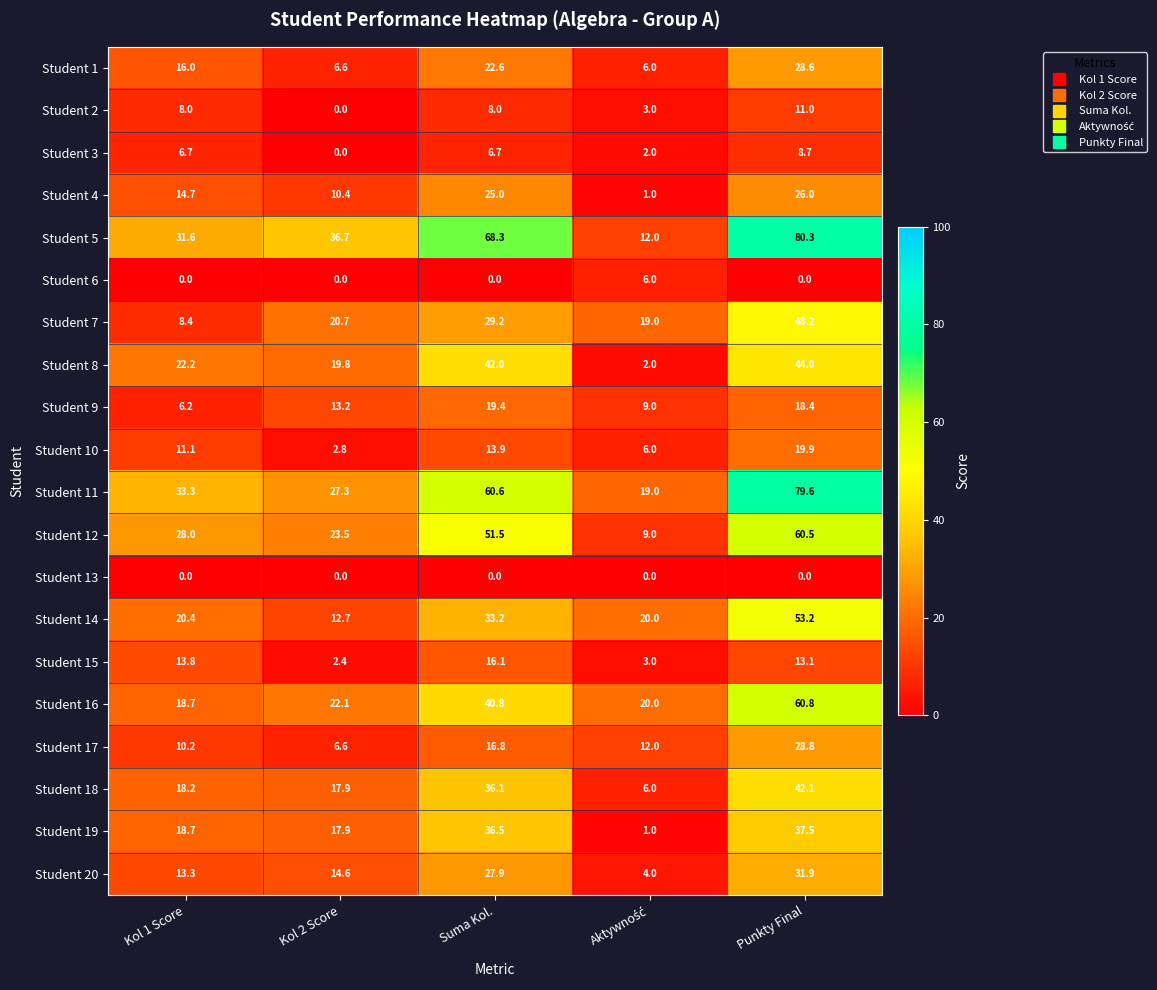

Rank the series by their maximum value, from lowest to highest.

Student 13, Student 6, Student 3, Student 2, Student 15, Student 9, Student 10, Student 4, Student 1, Student 17, Student 20, Student 19, Student 18, Student 8, Student 7, Student 14, Student 12, Student 16, Student 11, Student 5